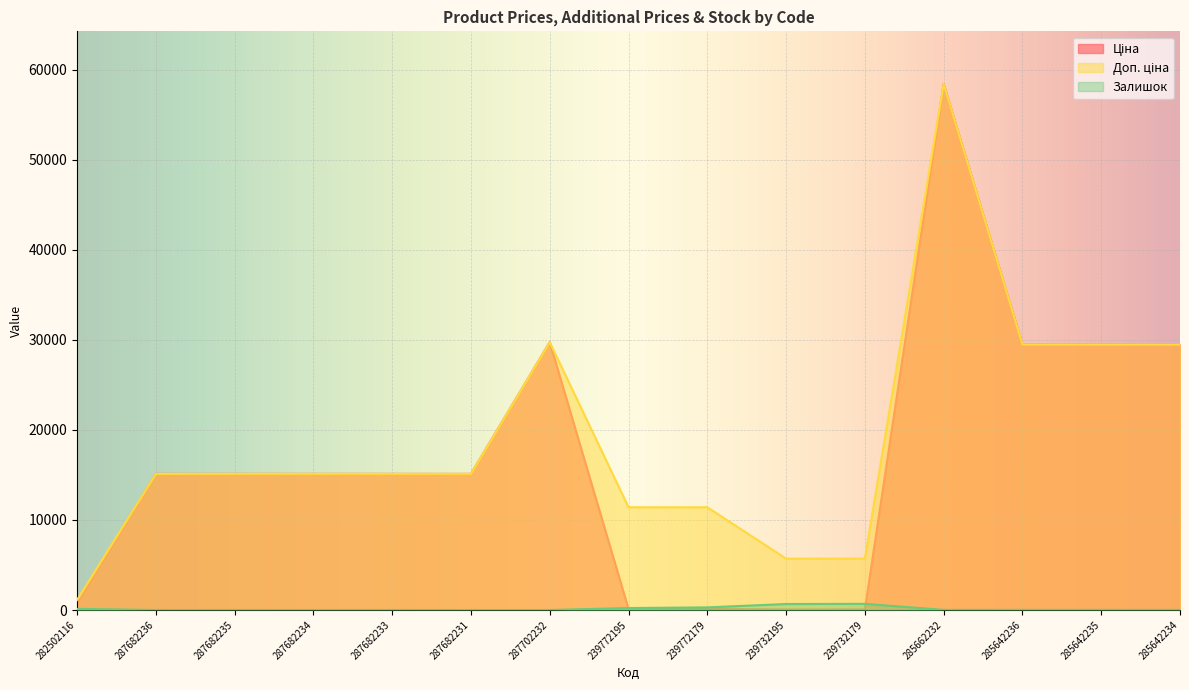

Reading left to right, what are all the values shown in this chart?

Ціна: 282502116=818.5	287682236=15120.0	287682235=15120.0	287682234=15120.0	287682233=15120.0	287682231=15120.0	287702232=29747.2	239772195=114.1	239772179=114.1	239732195=57.0	239732179=57.0	285662232=58426.5	285642236=29491.5	285642235=29491.5	285642234=29491.5
Доп. ціна: 282502116=1109.2	287682236=15120.0	287682235=15120.0	287682234=15120.0	287682233=15120.0	287682231=15120.0	287702232=29747.2	239772195=11410.0	239772179=11410.0	239732195=5705.0	239732179=5705.0	285662232=58426.5	285642236=29491.5	285642235=29491.5	285642234=29491.5
Залишок: 282502116=125.0	287682236=0.0	287682235=0.0	287682234=0.0	287682233=0.0	287682231=0.0	287702232=0.0	239772195=218.0	239772179=290.0	239732195=665.0	239732179=686.0	285662232=14.0	285642236=14.0	285642235=13.0	285642234=9.0